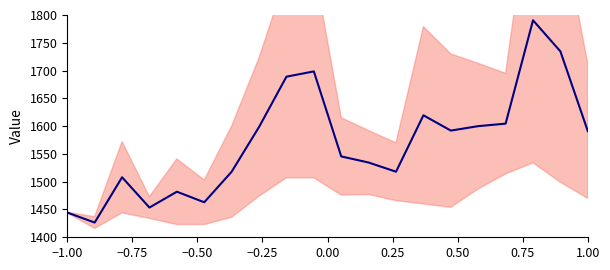

How many interior local valleys (lower than both neighbors) does the data have?

5